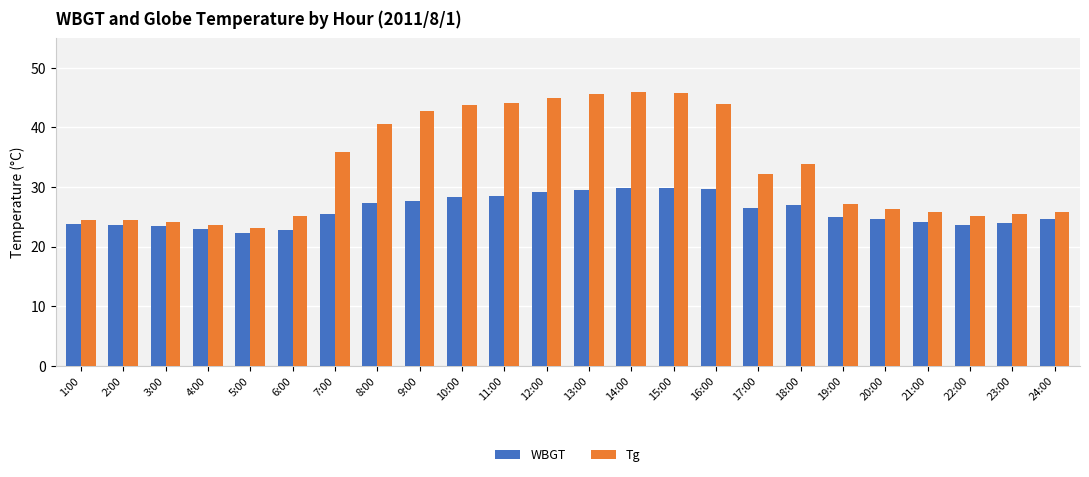

What is the highest value of the WBGT series?

29.9